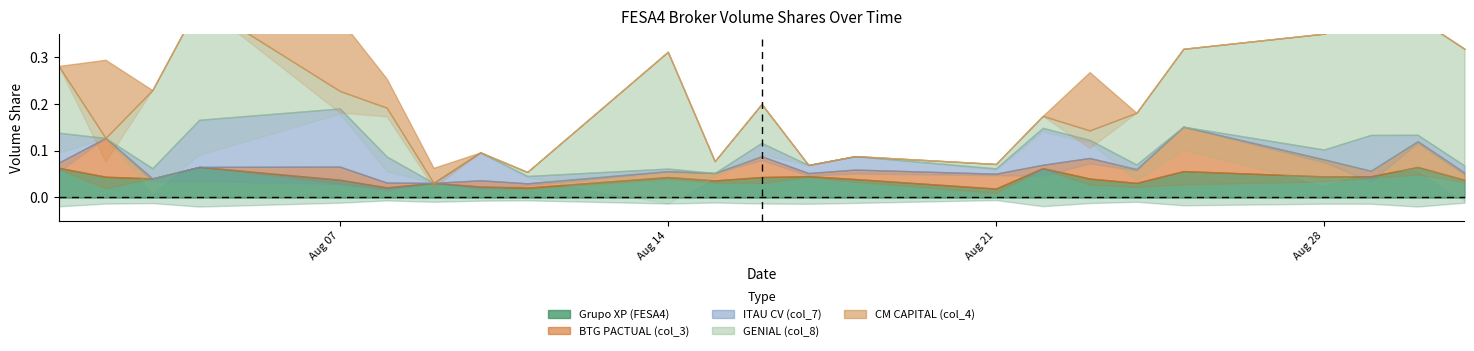

In ITAU CV (col_7), how many points are lower than both neighbors (excluding endpoints)?

7